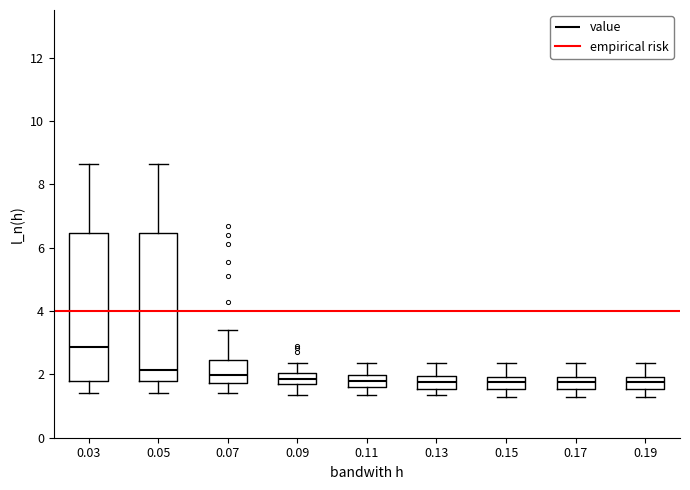

Reading left to right, transcribe this box plot: for each box, give where its median line is, the range the box spans, and where its two whiskers end, as read against the y-axis. The values are not printed on the chart, so give them approximately, as read against the axis.

0.03: median 2.8, box 1.8 to 6.4, whiskers 1.4 to 8.6
0.05: median 2.2, box 1.8 to 6.4, whiskers 1.4 to 8.6
0.07: median 2.0, box 1.8 to 2.4, whiskers 1.4 to 3.4
0.09: median 1.8, box 1.6 to 2.0, whiskers 1.4 to 2.4
0.11: median 1.8, box 1.6 to 2.0, whiskers 1.4 to 2.4
0.13: median 1.8, box 1.6 to 2.0, whiskers 1.4 to 2.4
0.15: median 1.8, box 1.6 to 2.0, whiskers 1.4 to 2.4
0.17: median 1.8, box 1.6 to 2.0, whiskers 1.4 to 2.4
0.19: median 1.8, box 1.6 to 2.0, whiskers 1.4 to 2.4